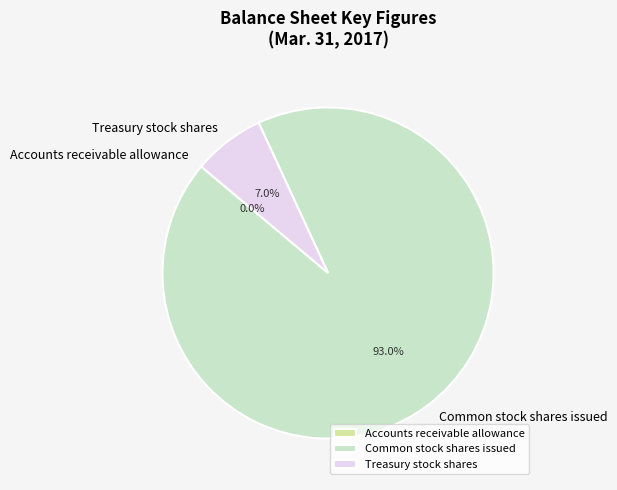

What is the majority slice?

Common stock shares issued